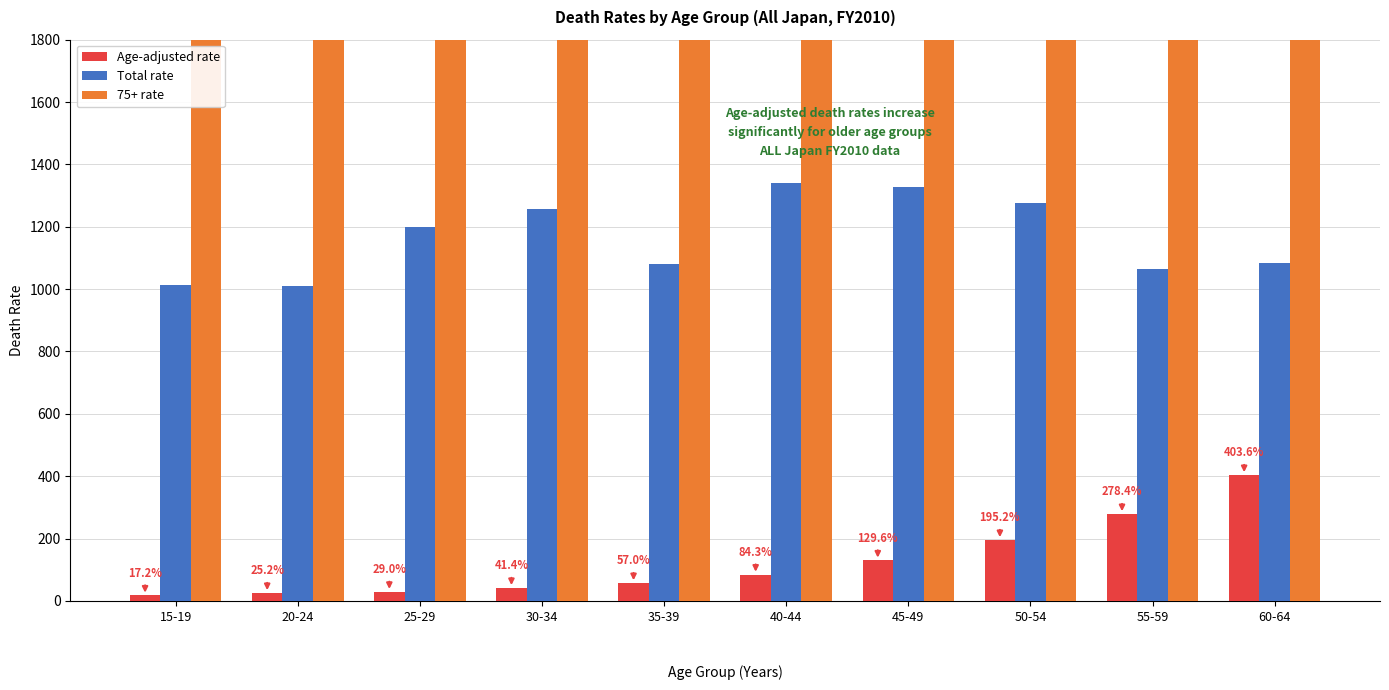

How many values in the Total rate series are below 1200?

5